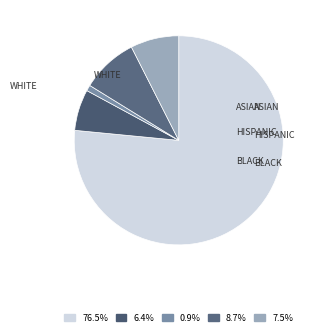

How many segments does this pie chart have?

5